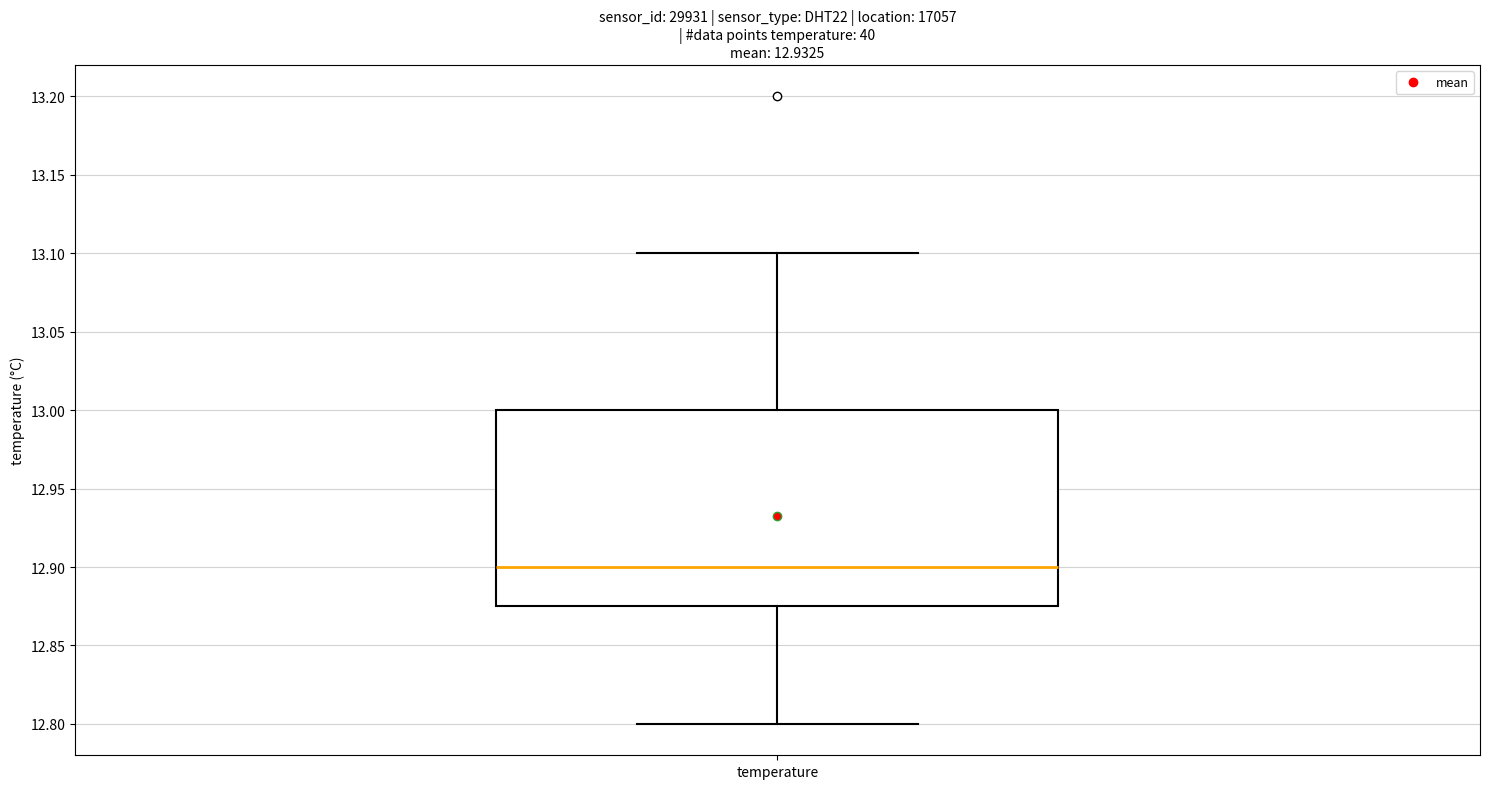

Read this box plot against the y-axis: the position of the median line, the range covered by the box, and the ends of both whiskers. The values are not printed on the chart, so give them approximately, as read against the axis.

median 12.900, box 12.875 to 13.000, whiskers 12.800 to 13.100